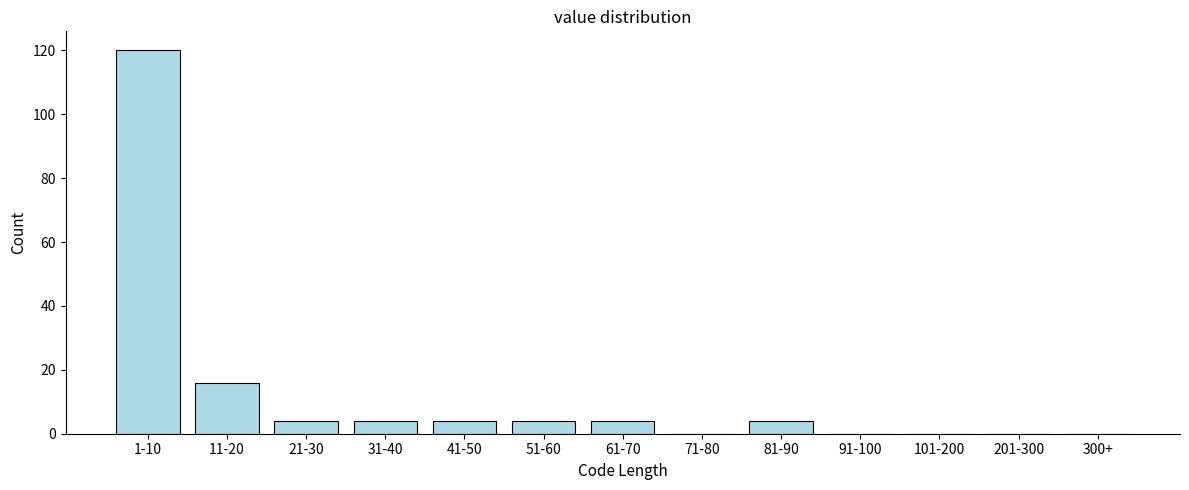

Reading left to right, what are all the values shown in this chart?

1-10=120	11-20=16	21-30=4	31-40=4	41-50=4	51-60=4	61-70=4	71-80=0	81-90=4	91-100=0	101-200=0	201-300=0	300+=0